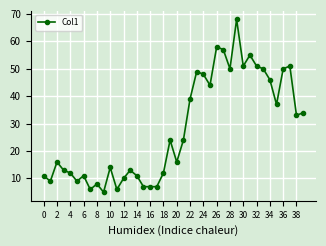

What is the average value?

28